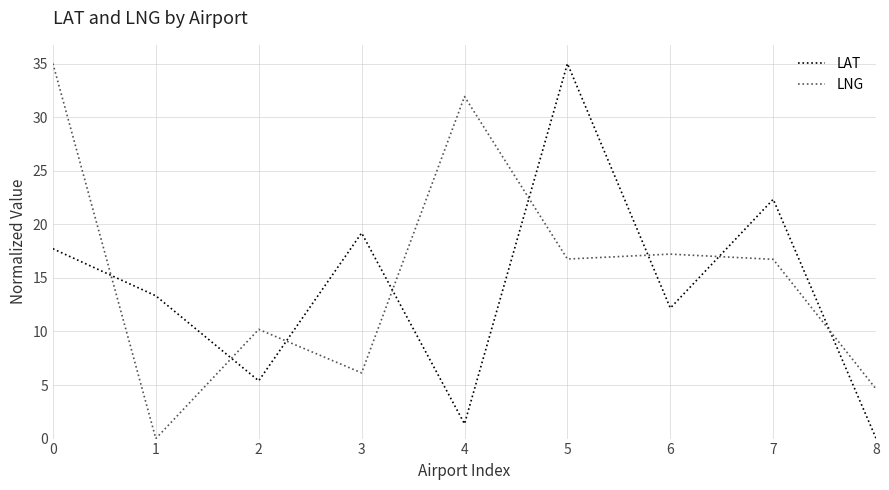

True or false: LAT and LNG cross at least once.

True